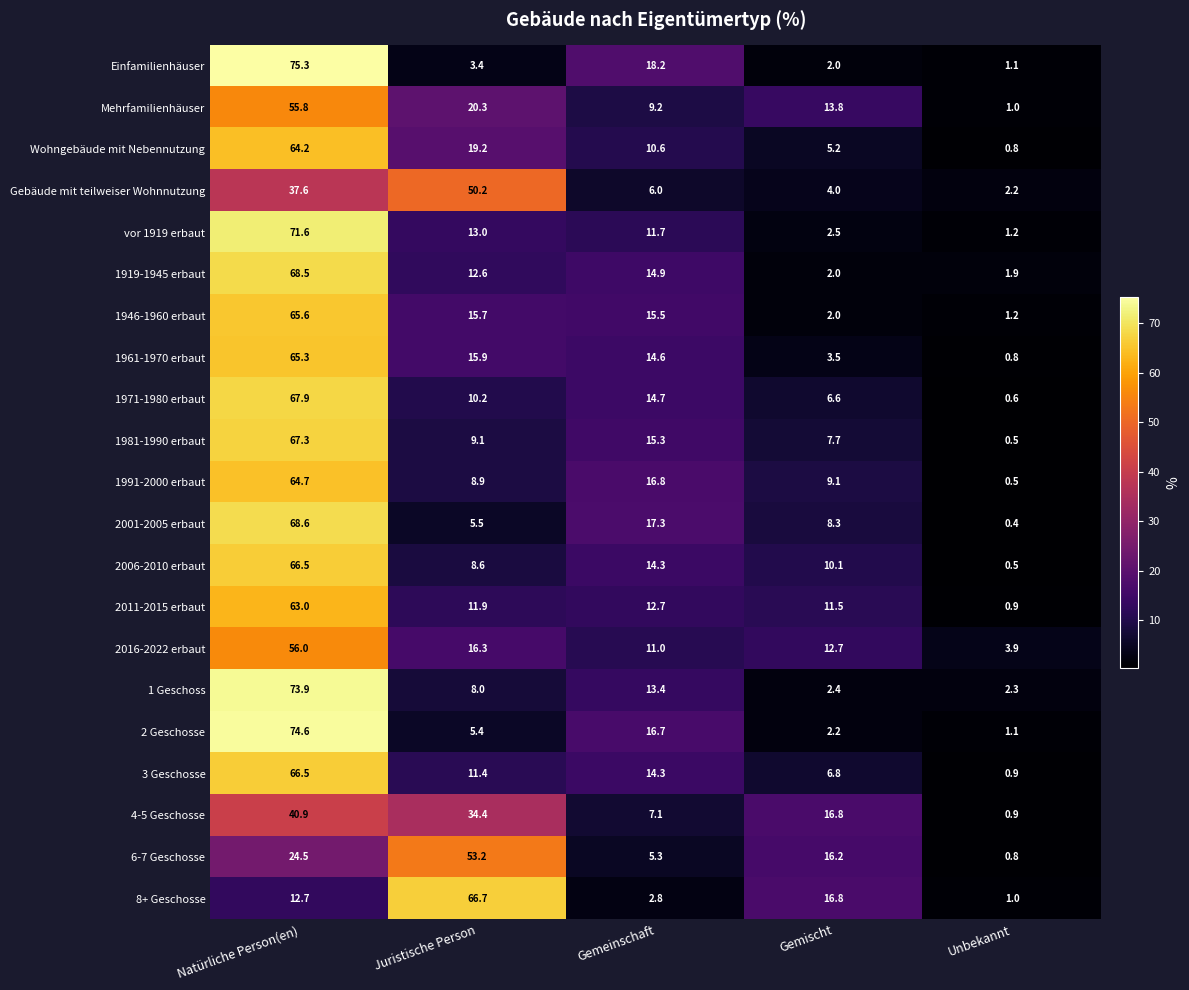

What is the minimum value shown in the chart?

0.4